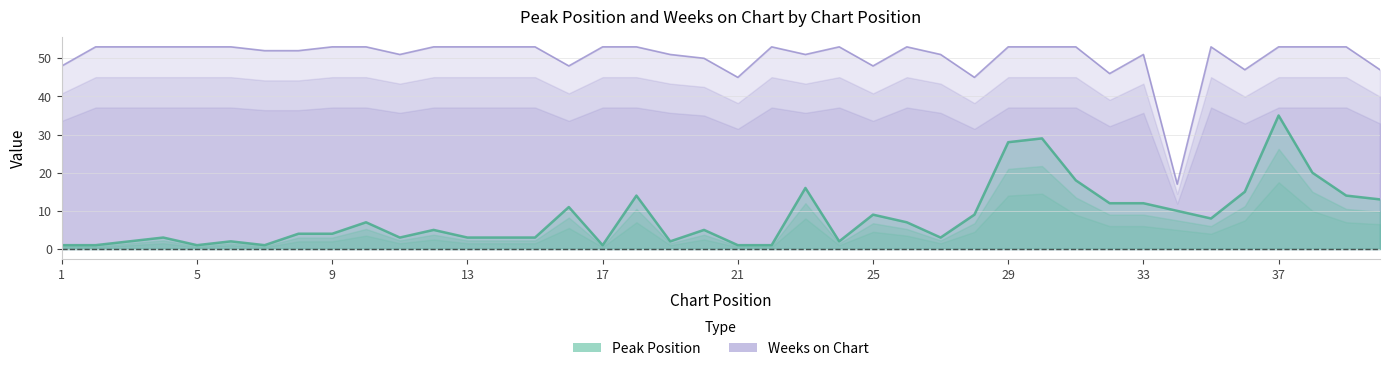

Reading left to right, list all the values displayed in this chart.

Peak Position: 1=1	2=1	3=2	4=3	5=1	6=2	7=1	8=4	9=4	10=7	11=3	12=5	13=3	14=3	15=3	16=11	17=1	18=14	19=2	20=5	21=1	22=1	23=16	24=2	25=9	26=7	27=3	28=9	29=28	30=29	31=18	32=12	33=12	34=10	35=8	36=15	37=35	38=20	39=14	40=13
Weeks on Chart: 1=48	2=53	3=53	4=53	5=53	6=53	7=52	8=52	9=53	10=53	11=51	12=53	13=53	14=53	15=53	16=48	17=53	18=53	19=51	20=50	21=45	22=53	23=51	24=53	25=48	26=53	27=51	28=45	29=53	30=53	31=53	32=46	33=51	34=17	35=53	36=47	37=53	38=53	39=53	40=47